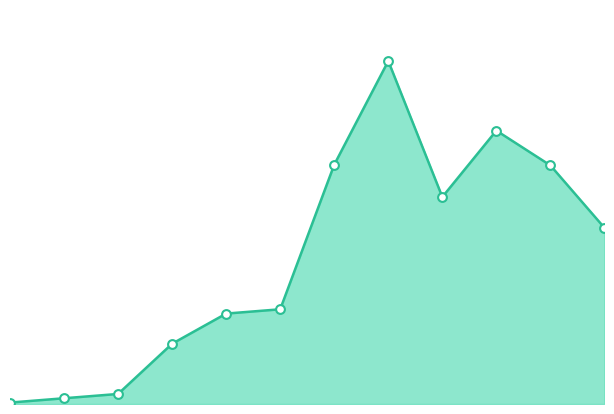

Is this an area chart (filled region under the line)?

Yes